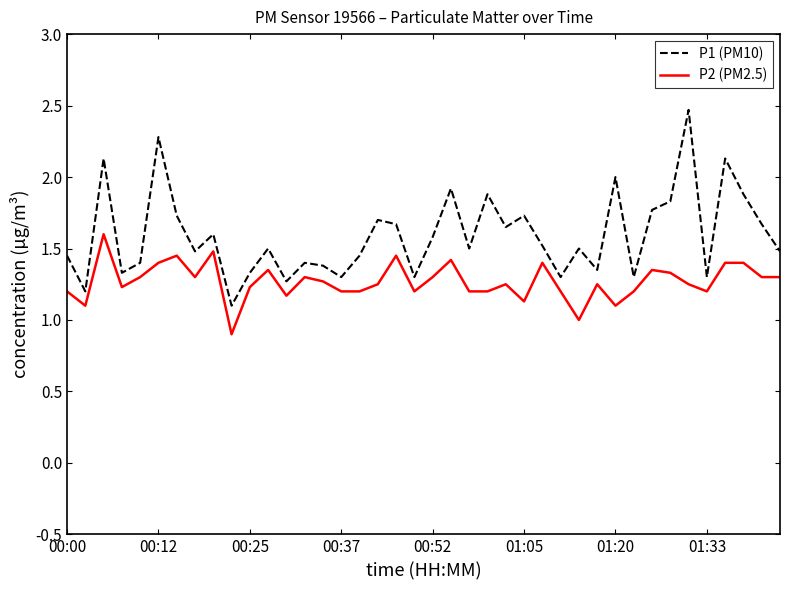

Which series has the widest spread of values?

P1 (PM10)